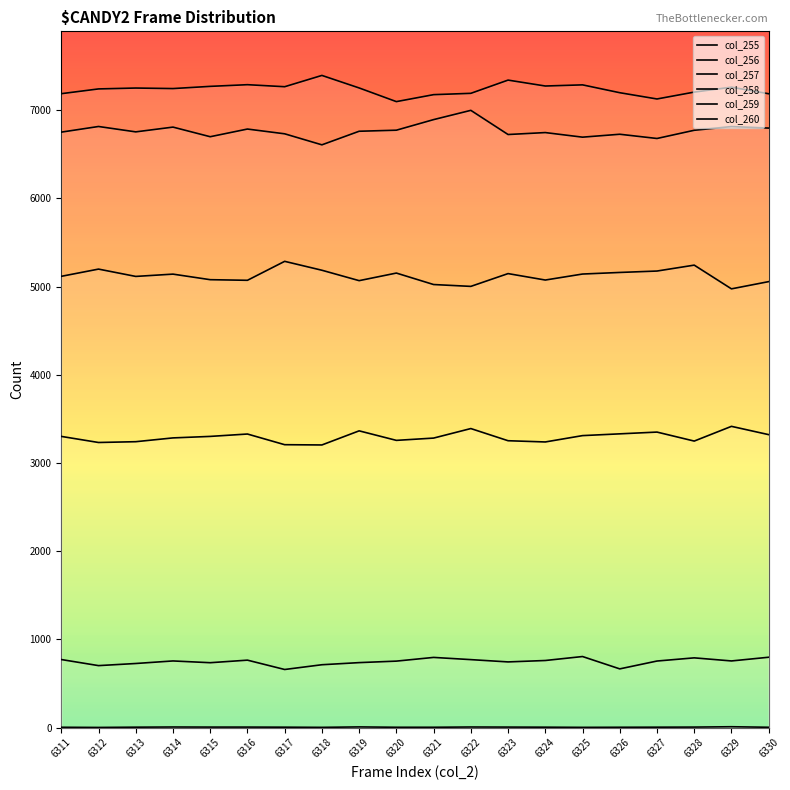

Which category has the highest value in the col_256 series?

6325